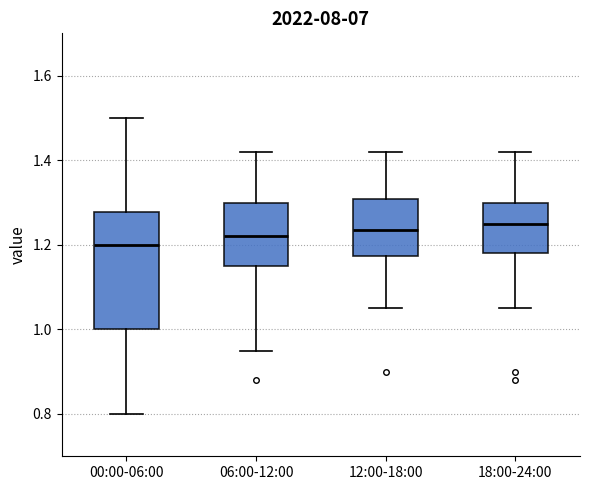

Reading left to right, read every box against the y-axis: the position of its median line, the range the box covers, and the ends of its whiskers. The values are not printed on the chart, so give them approximately, as read against the axis.

00:00-06:00: median 1.20, box 1.00 to 1.28, whiskers 0.80 to 1.50
06:00-12:00: median 1.22, box 1.16 to 1.30, whiskers 0.96 to 1.42
12:00-18:00: median 1.24, box 1.18 to 1.30, whiskers 1.06 to 1.42
18:00-24:00: median 1.26, box 1.18 to 1.30, whiskers 1.06 to 1.42